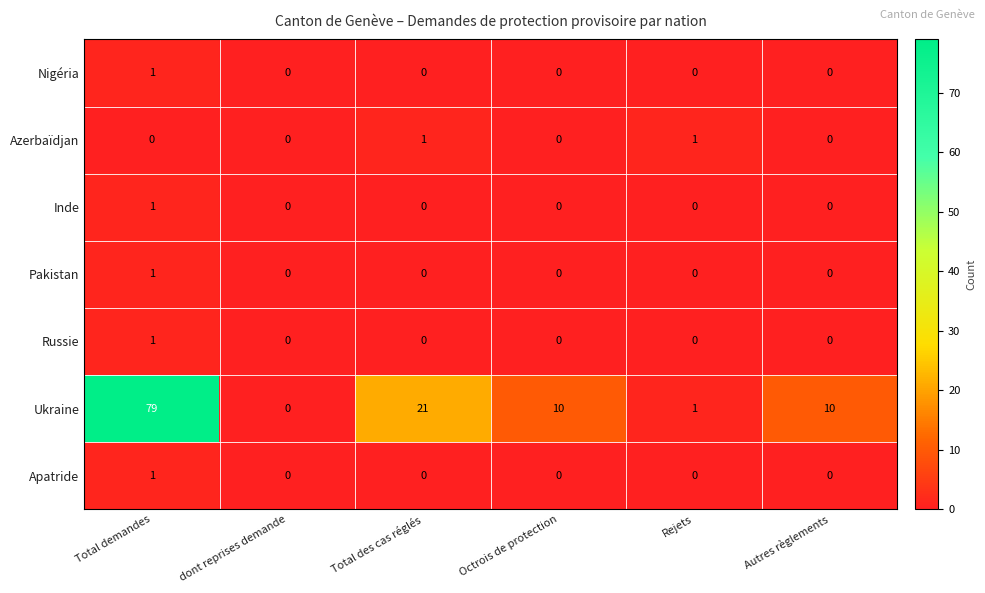

Which series has the largest total across all categories?

Ukraine